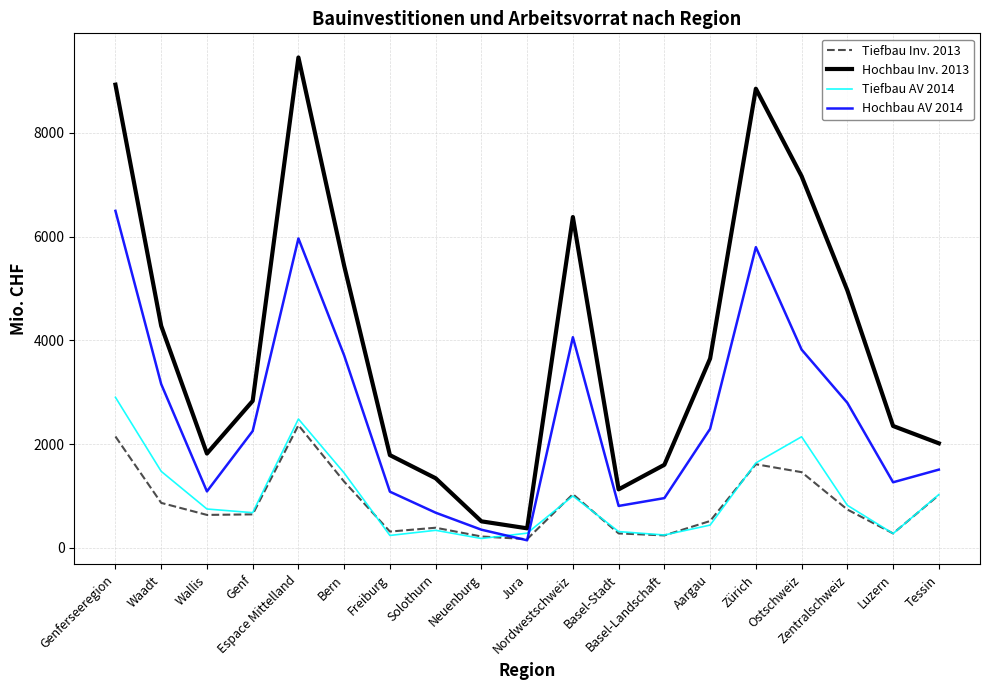

What is the total value across all series at Luzern?

4166.4